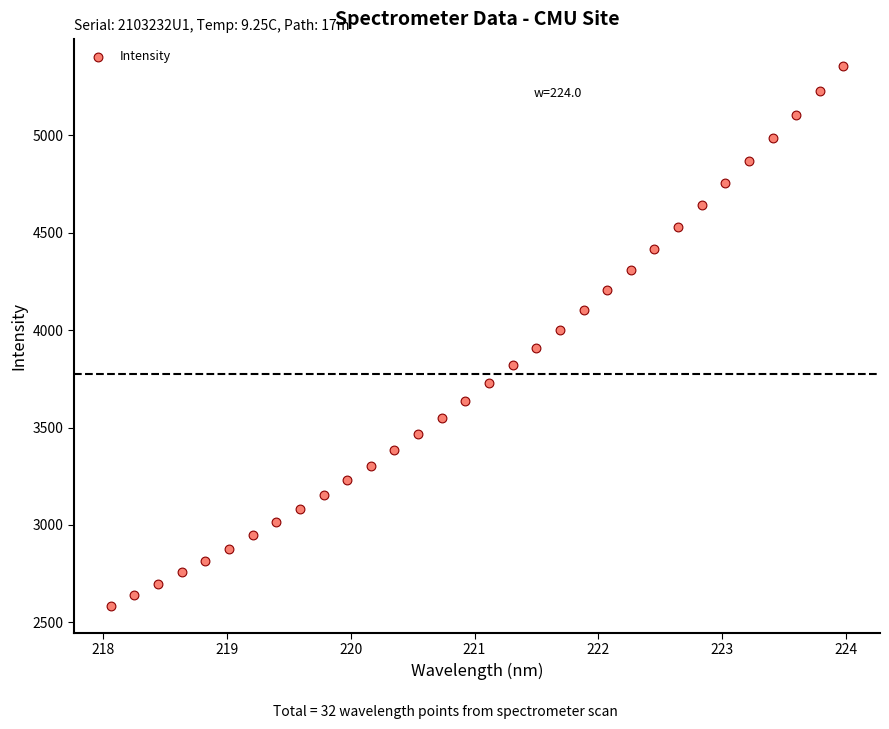

What is the range of X values (max minus min)?

5.9